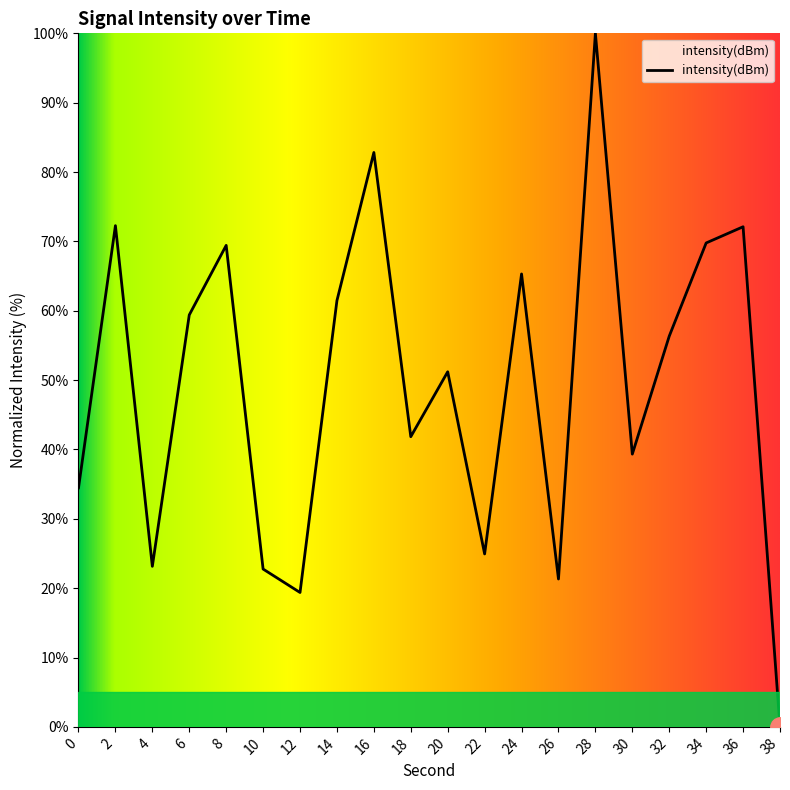

Where is the data nearest to the value 50?

20